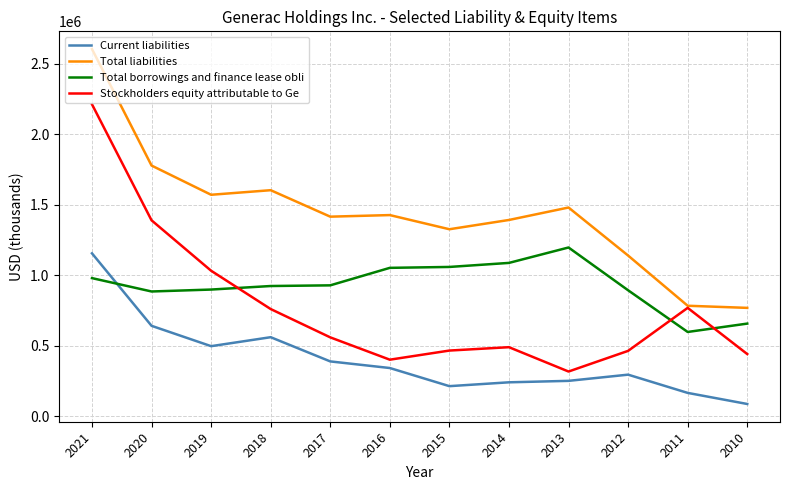

What is the difference between the highest and lowest values at 2016?

1085495